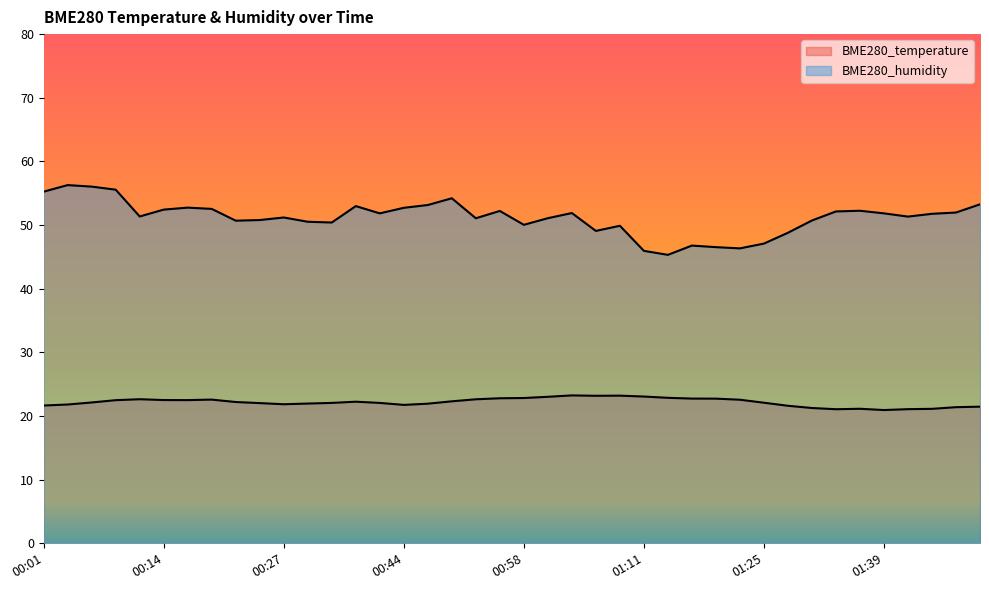

How many categories are shown in the chart?

40